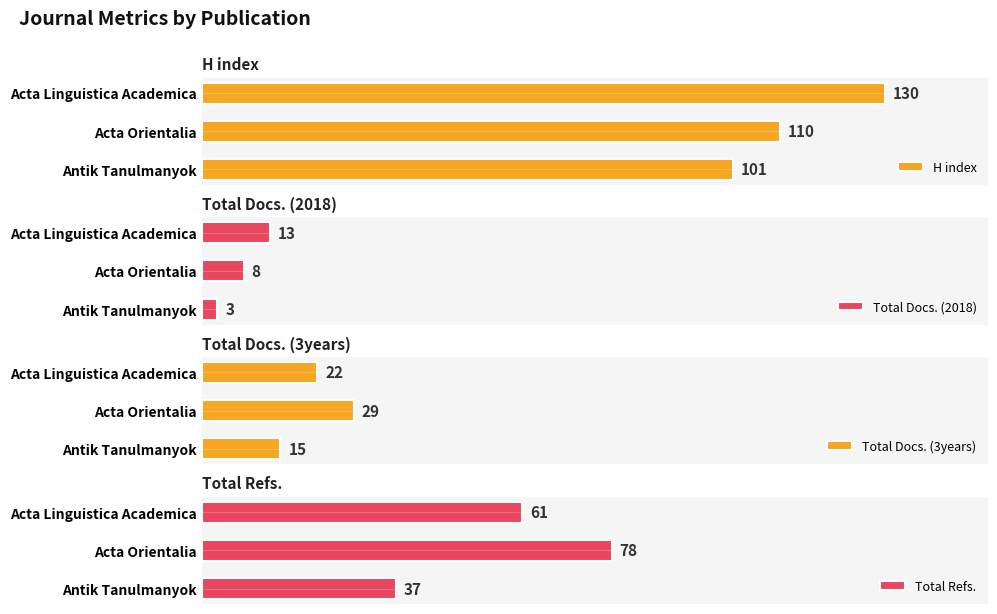

Which series has the largest total across all categories?

H index